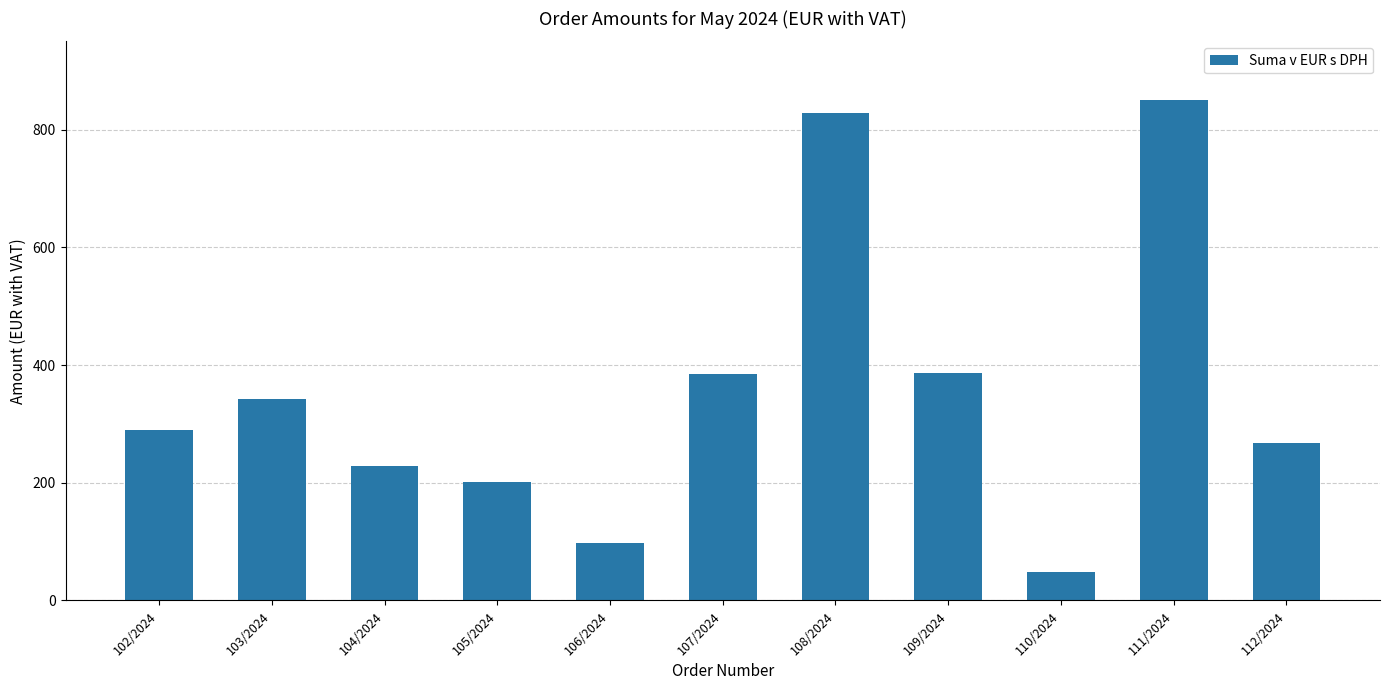

True or false: the data shows 338.4 at 104/2024.

False